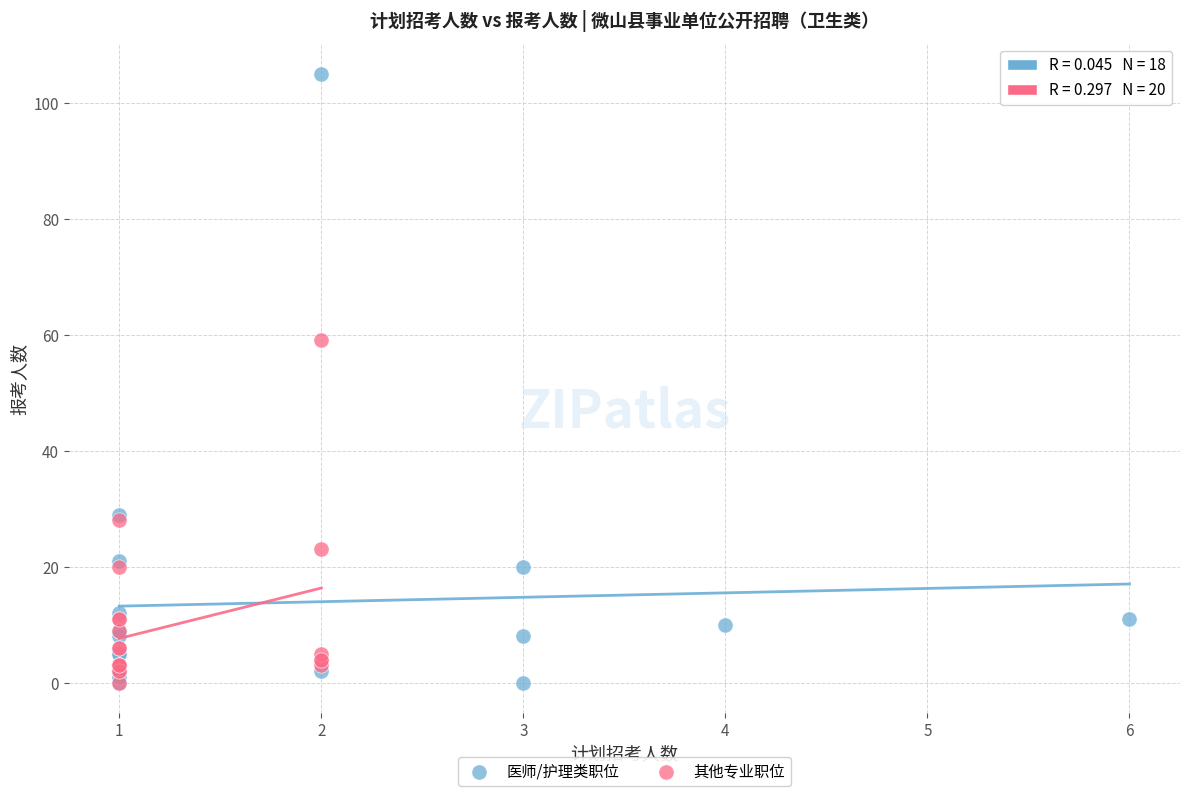

Which series has the widest spread of Y values?

医师/护理类职位